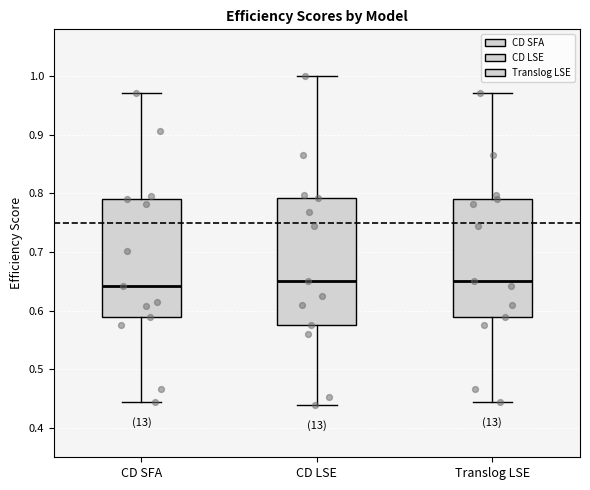

Reading left to right, read every box against the y-axis: the position of its median line, the range the box covers, and the ends of its whiskers. The values are not printed on the chart, so give them approximately, as read against the axis.

CD SFA: median 0.64, box 0.59 to 0.79, whiskers 0.44 to 0.97
CD LSE: median 0.65, box 0.58 to 0.79, whiskers 0.44 to 1.00
Translog LSE: median 0.65, box 0.59 to 0.79, whiskers 0.44 to 0.97